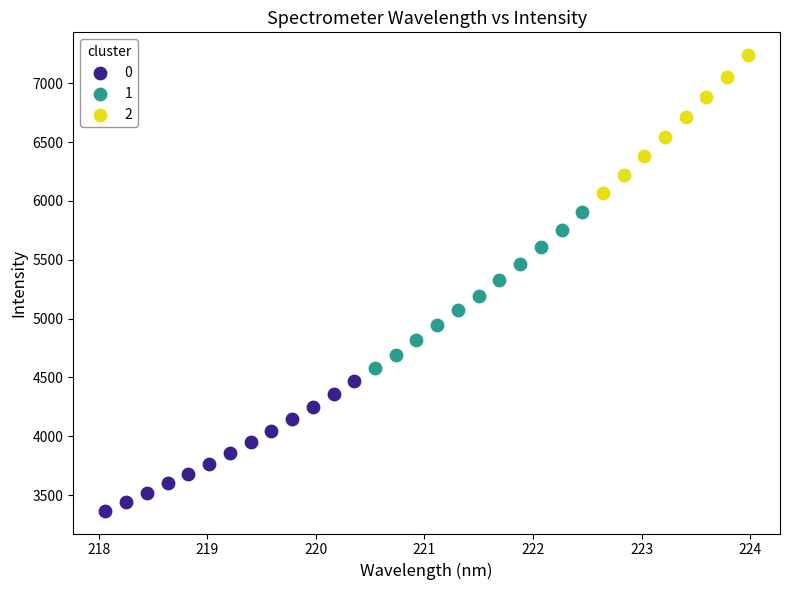

Which series contains the highest Y value?

2